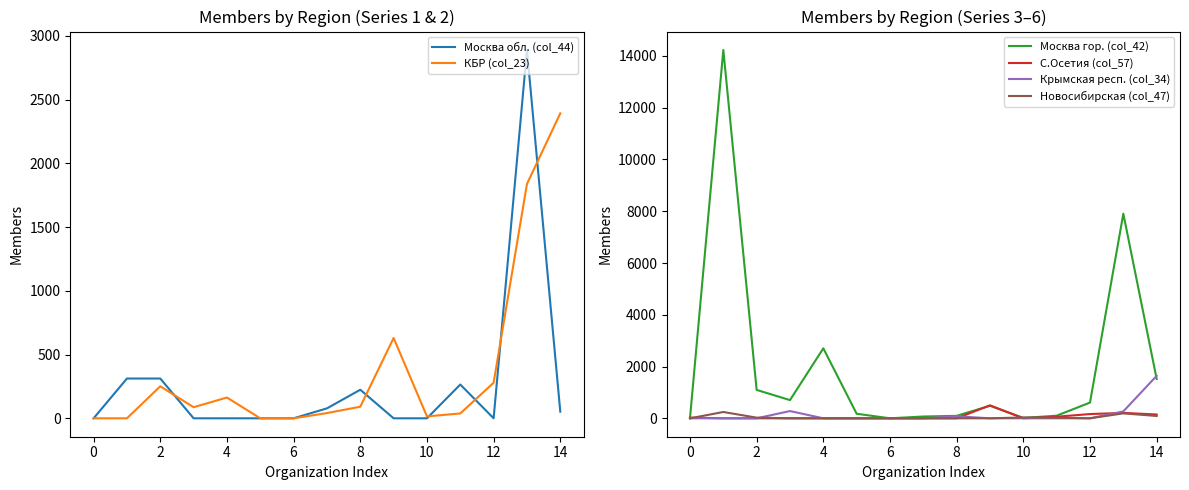

In Новосибирская (col_47), how many points are lower than both neighbors (excluding endpoints)?

1